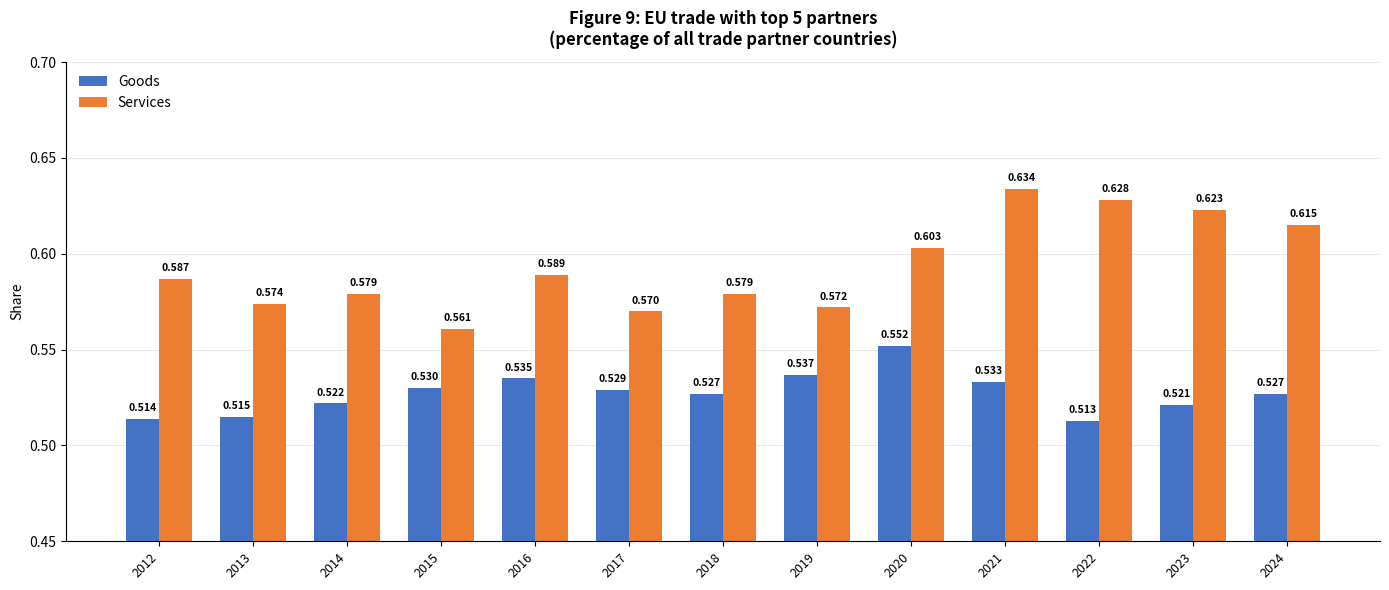

At 2020, list the series in order from smallest to largest.

Goods, Services